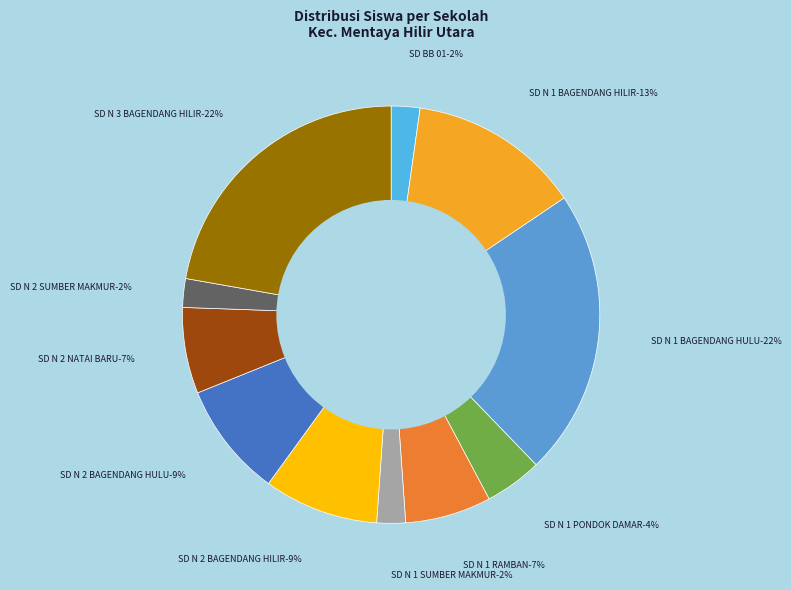

Do SD NEGERI 2 BAGENDANG HILIR and SD NEGERI 1 BAGENDANG HULU together represent more than half of the pie?

No